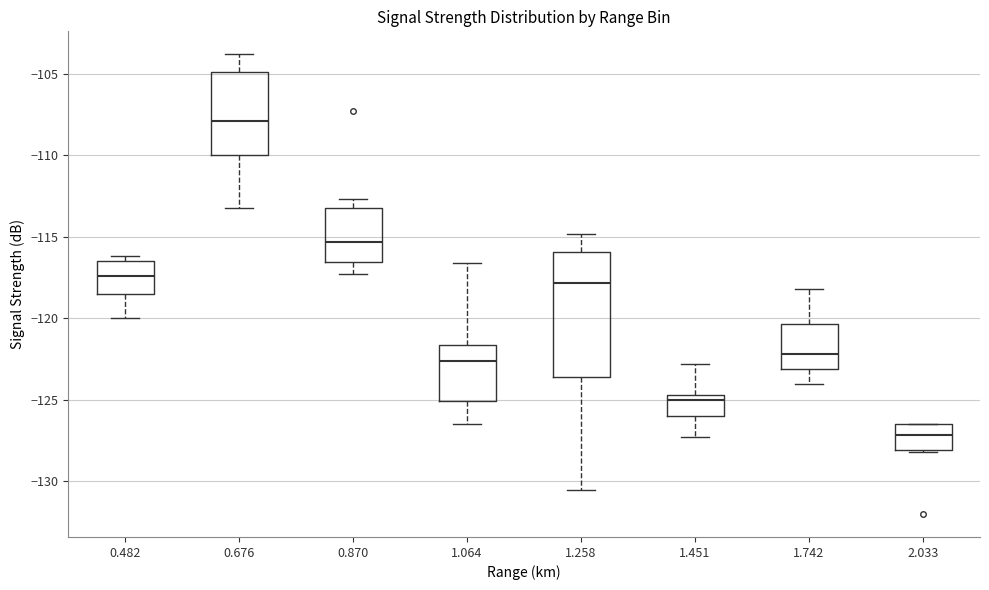

Where does the median line of the box at x = 0.870 sit on the y-axis? The values are not printed on the chart, so give them approximately, as read against the axis.

-115.5